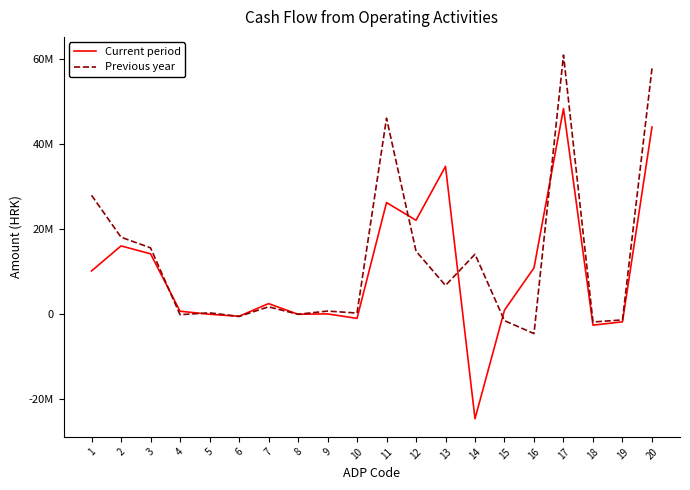

Does the chart display data point markers on the line(s)?

No